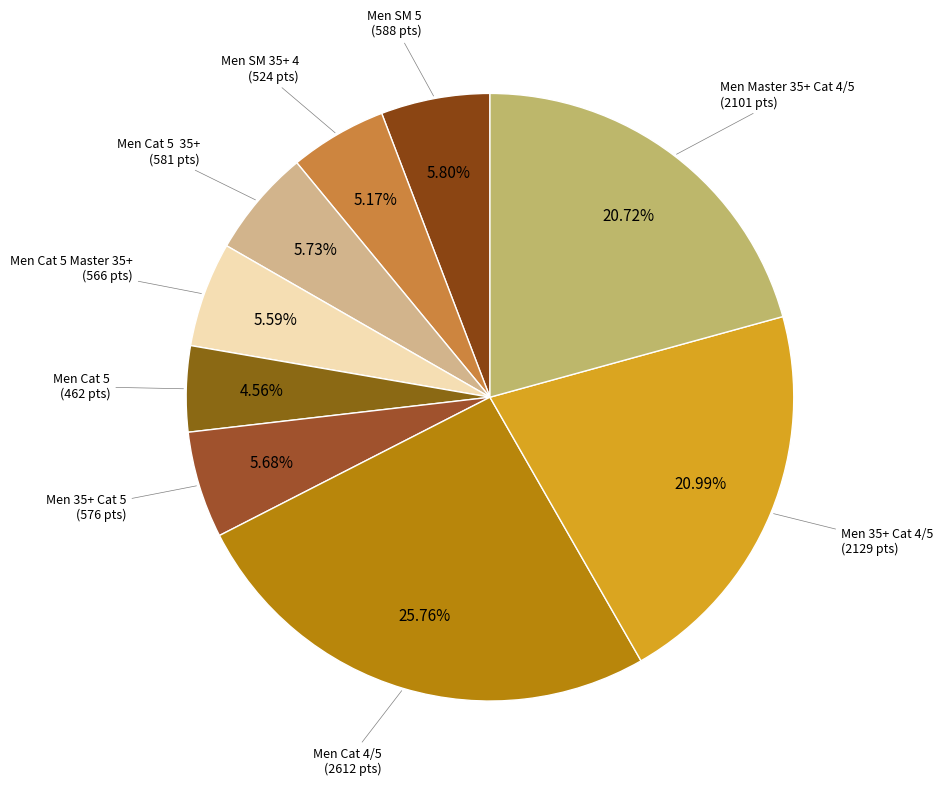

Which slice is the smallest?

Men Cat 5